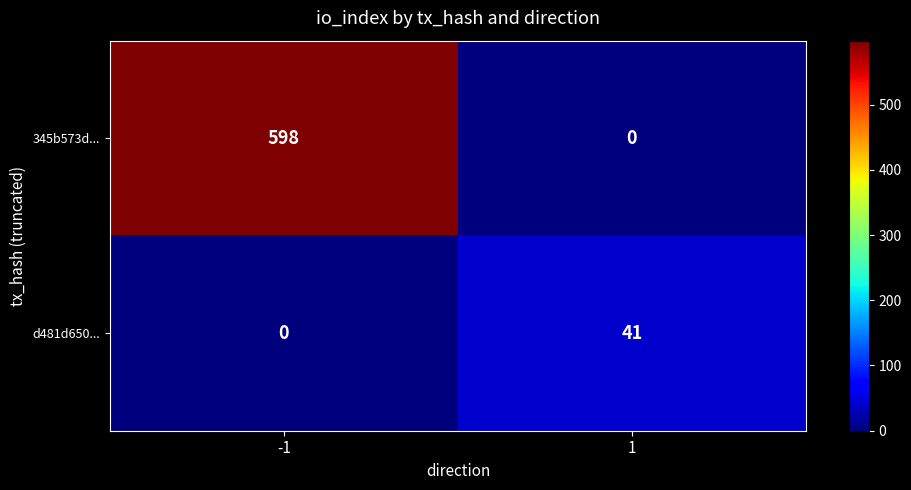

What is the difference between the maximum and minimum values in the d481d650... series?

41